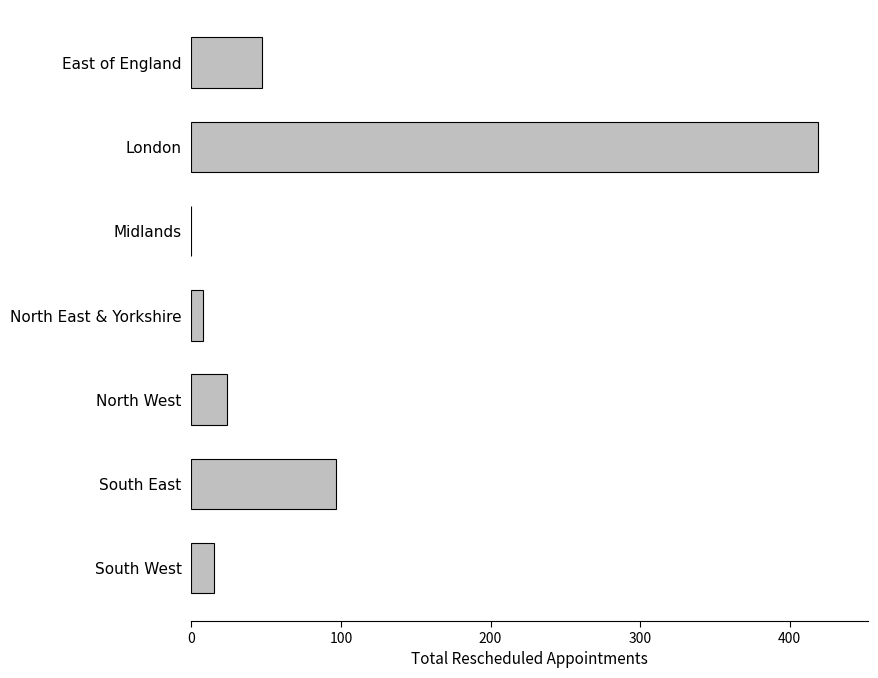

Approximately how many times larger is the value at South West compared to North West?

0.6